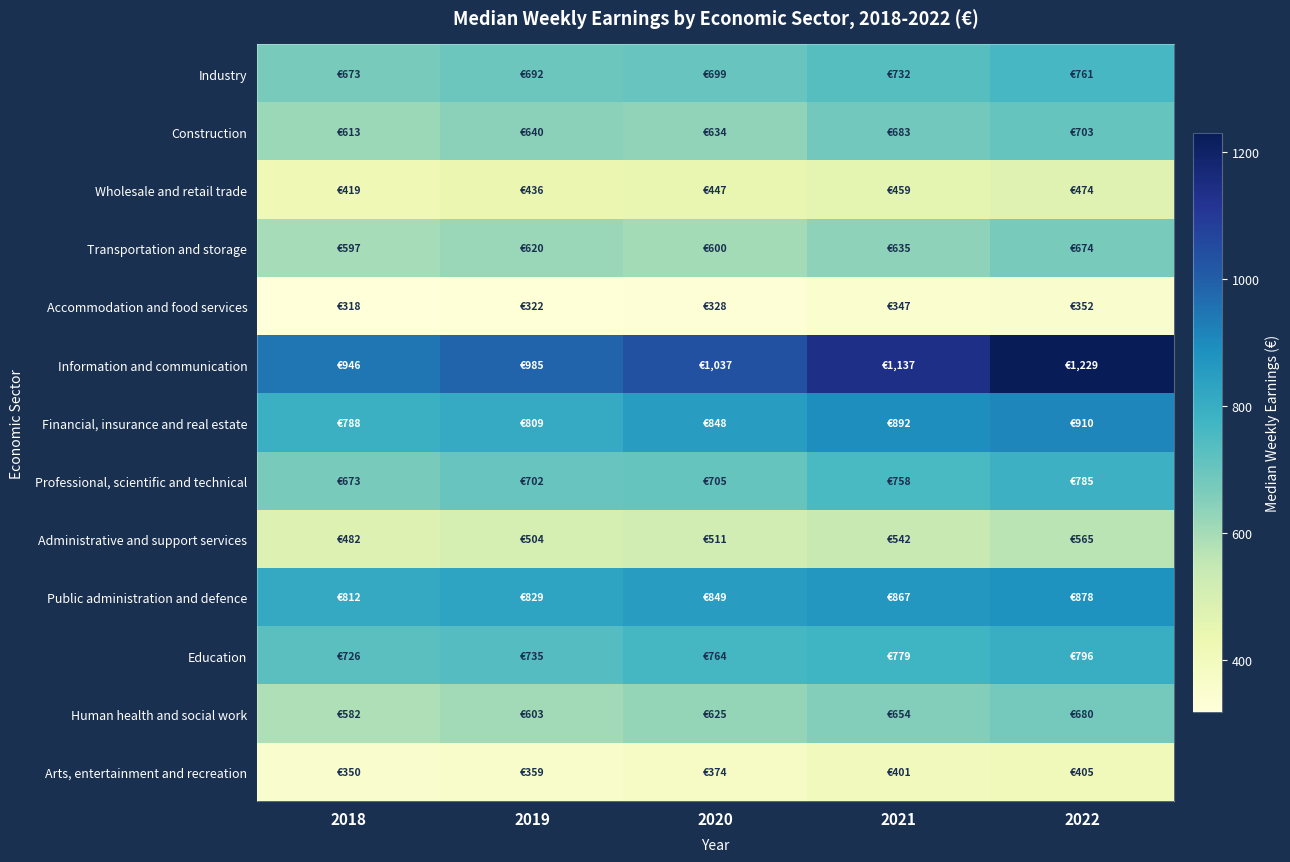

At how many categories does at least one series exceed 433?

5